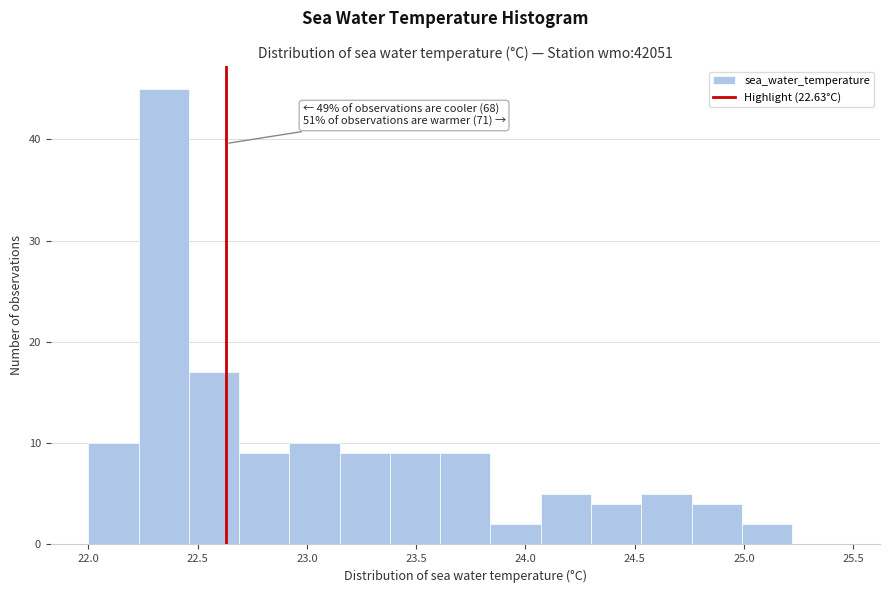

Which range on the x-axis has the tallest bar?

22.23 to 22.46